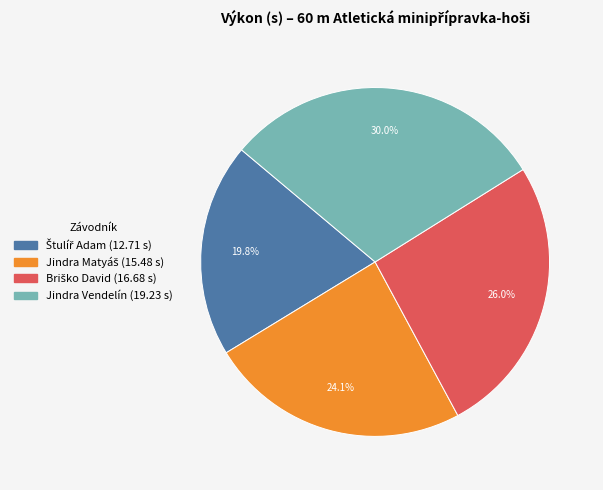

To the nearest percent, what portion does Jindra Vendelín represent?

30%